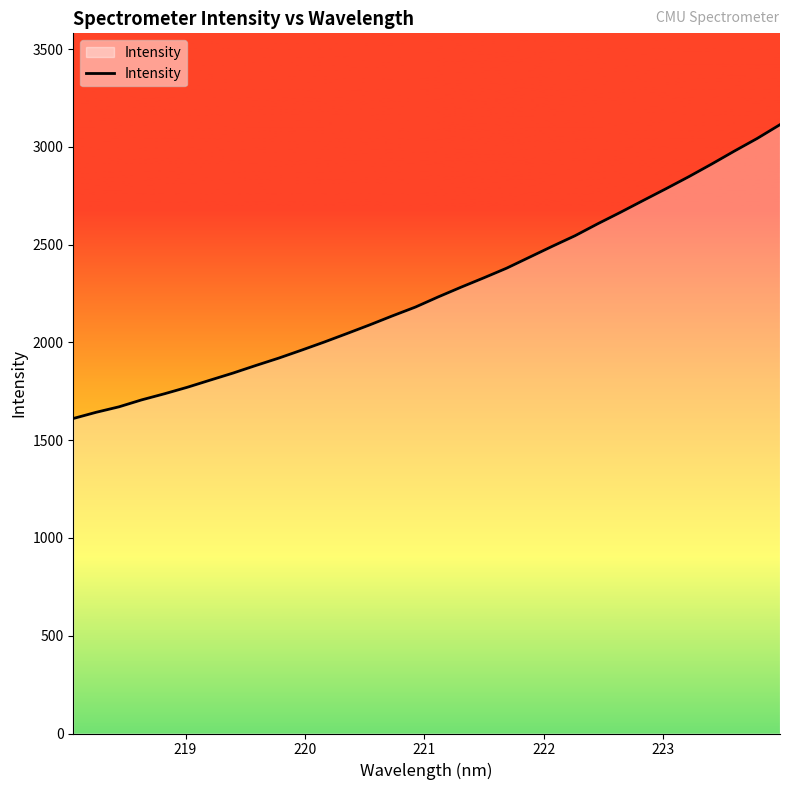

Reading right to left, extract all data points from this chart.

3113.5	3043.1	2978.6	2912.1	2847.7	2786.2	2726.1	2665.5	2606.7	2545.4	2491.2	2435.5	2379.6	2330.3	2282.3	2232.8	2180.8	2136.2	2089.9	2045.5	2001.8	1960.1	1919.5	1881.9	1843.1	1807.1	1770.7	1737.4	1706.2	1670.5	1642.5	1610.9